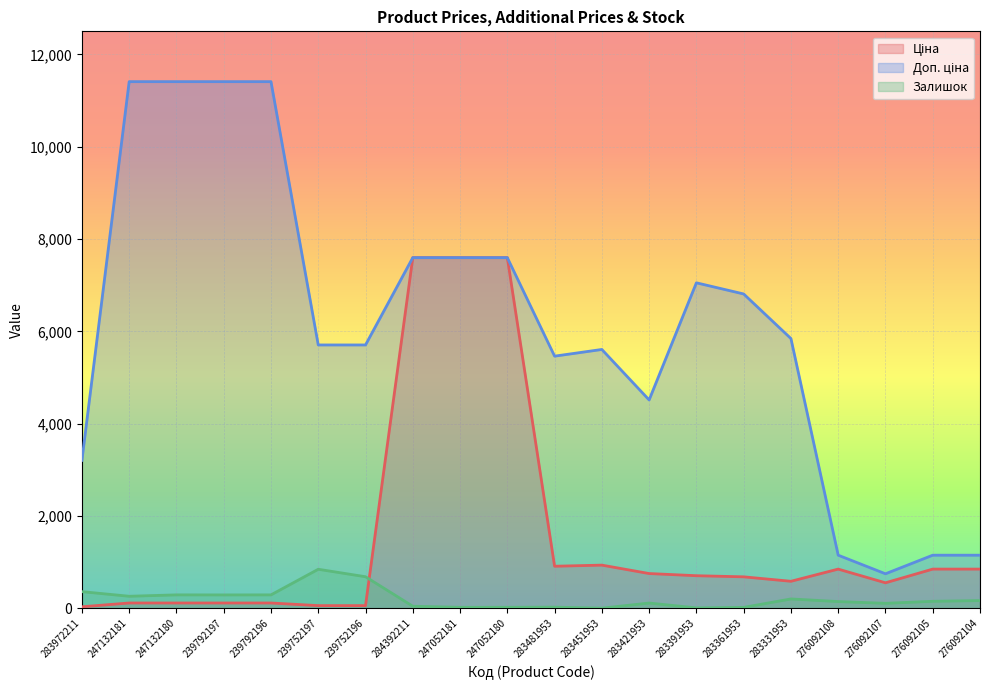

Between which two adjacent categories do Залишок and Ціна first intersect?

239752196 and 284392211